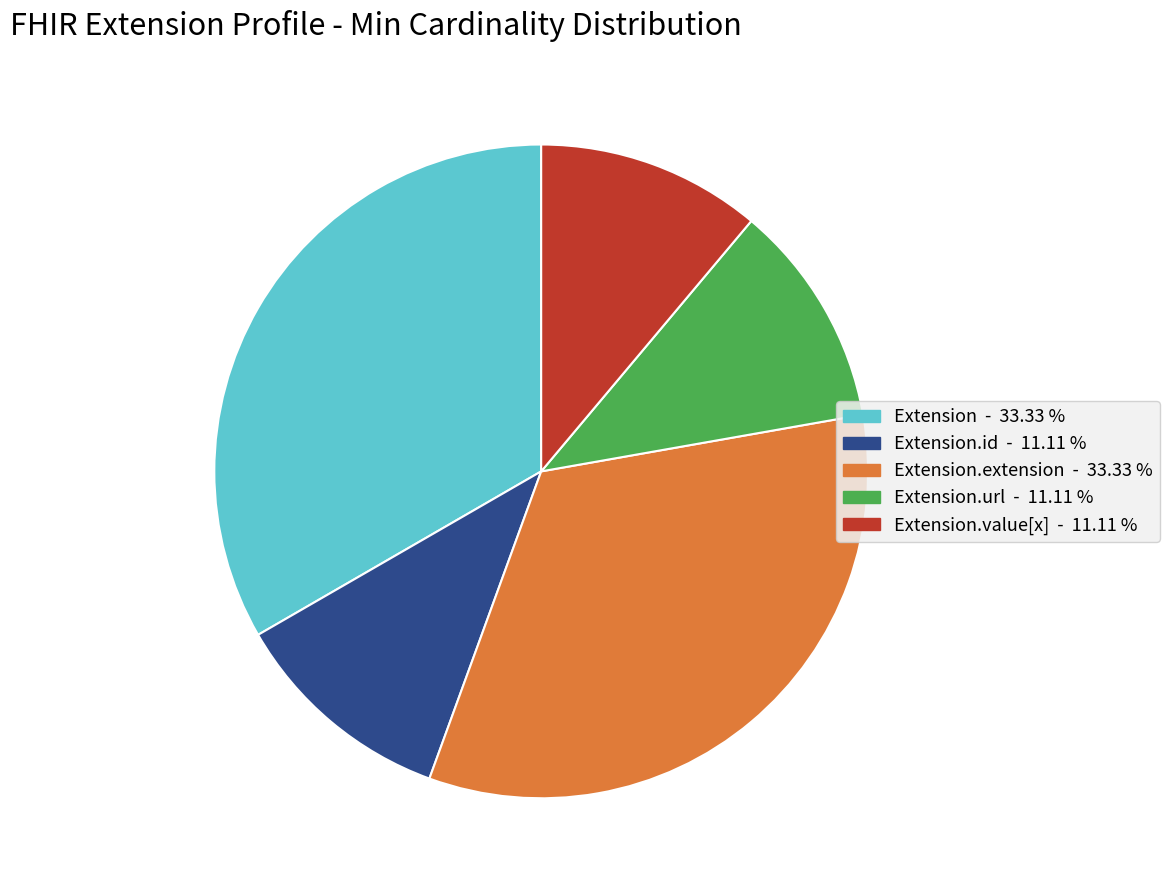

Is there any slice that represents more than half of the pie?

No